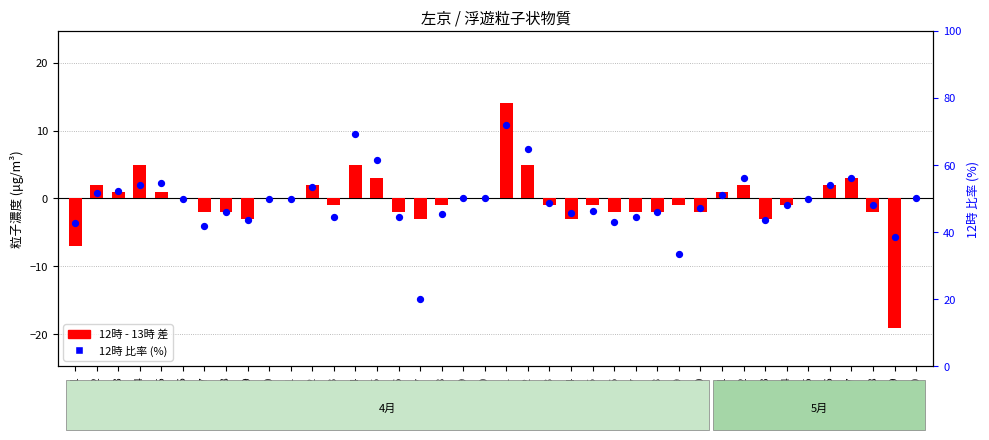

What is the total value across all series at 4/1?

35.6